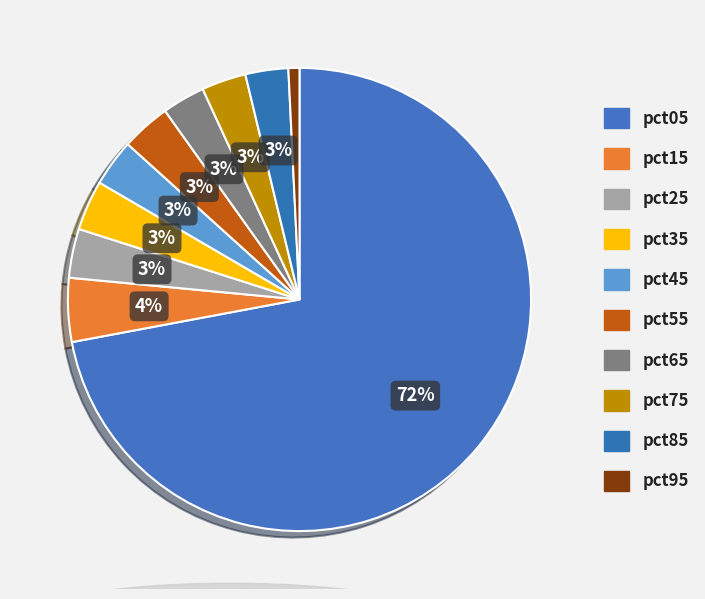

Which slice is the smallest?

pct95